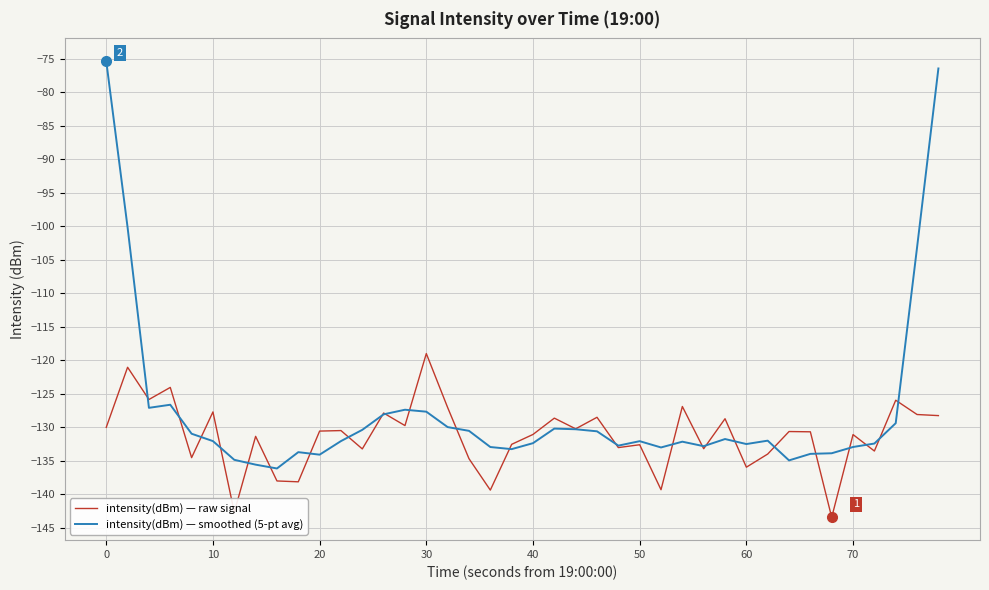

What is the greatest value displayed?

-75.4